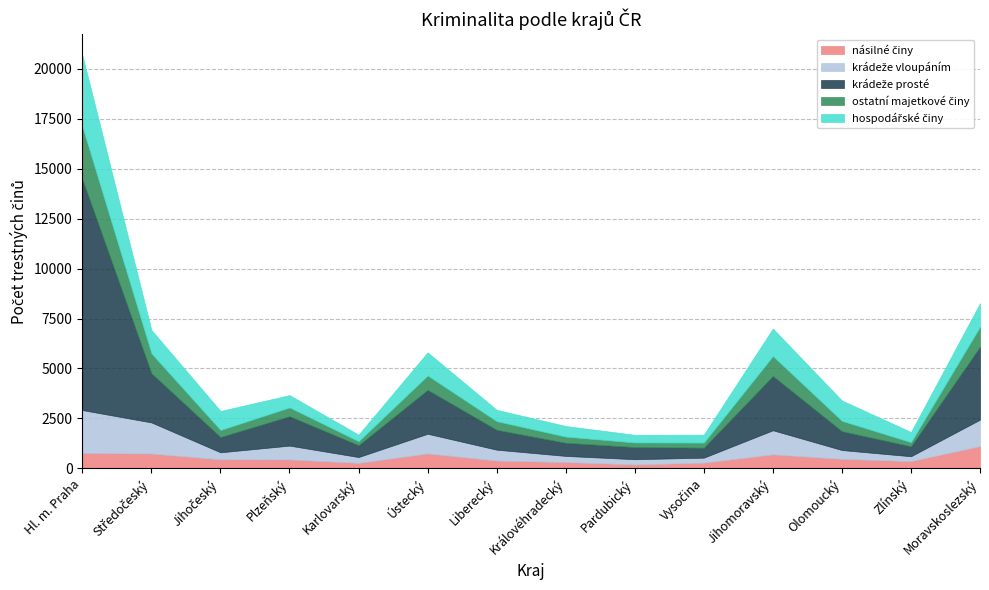

The value of krádeže vloupáním at Plzeňský is 694. True or false?

True